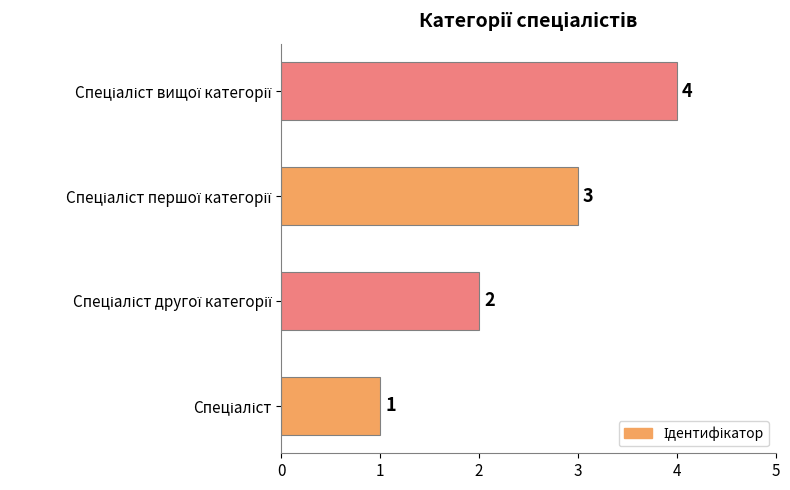

How many data points are less than 3?

2